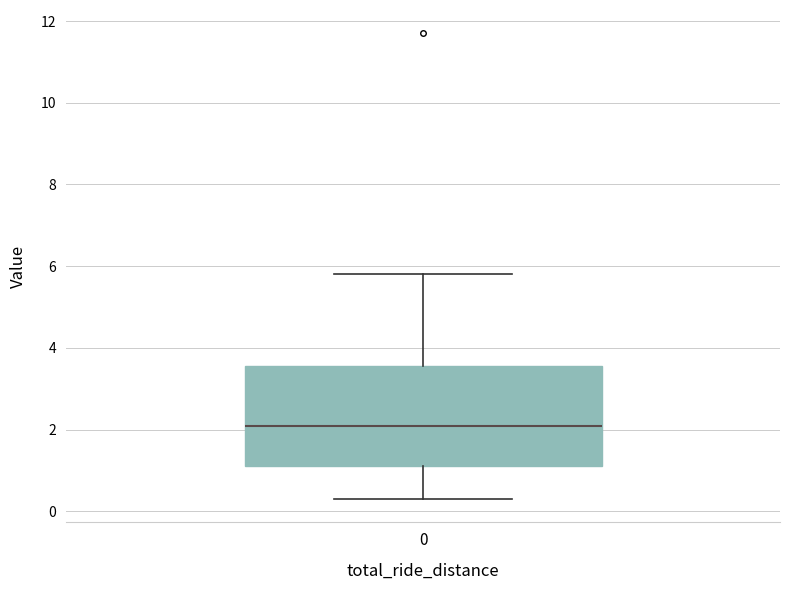

Read this box plot against the y-axis: the position of the median line, the range covered by the box, and the ends of both whiskers. The values are not printed on the chart, so give them approximately, as read against the axis.

median 2.2, box 1.2 to 3.6, whiskers 0.4 to 5.8